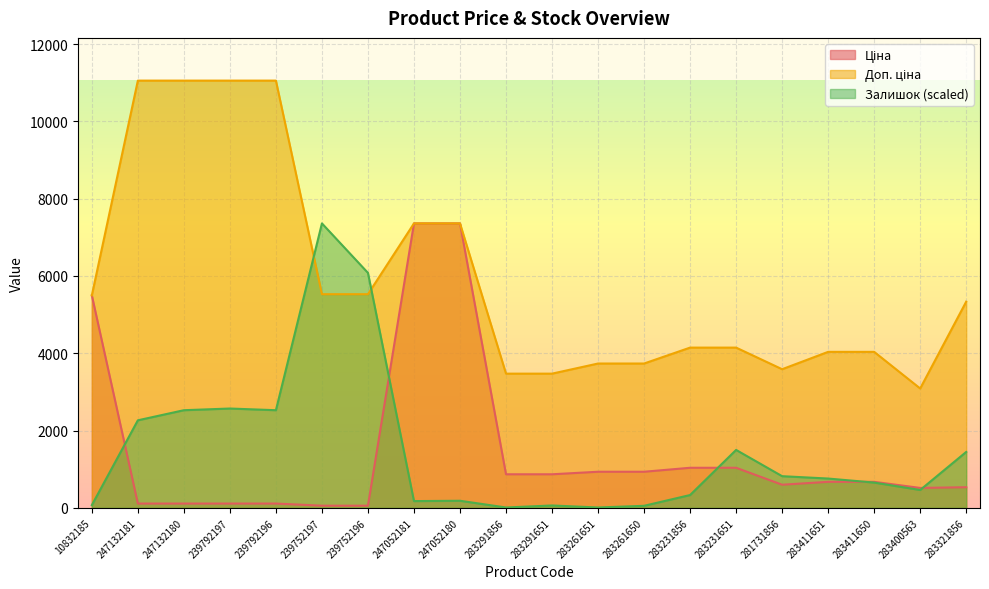

What value does the Залишок series have at 247132180?

2526.0